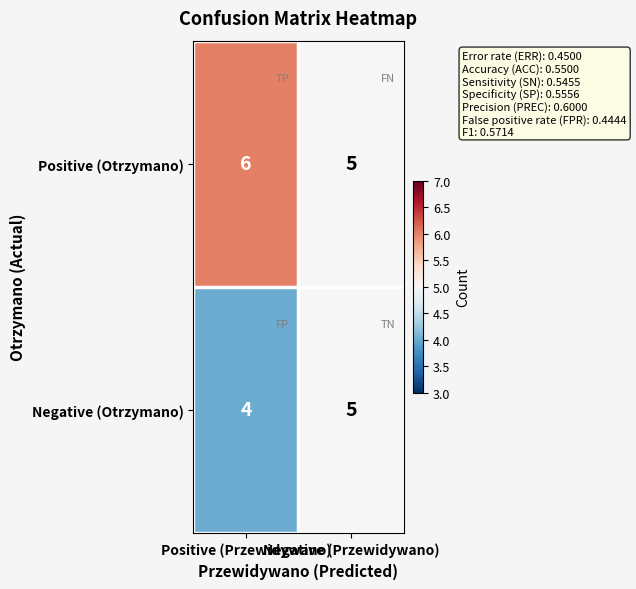

List the series in order of their peak value, highest first.

Positive (Otrzymano), Negative (Otrzymano)